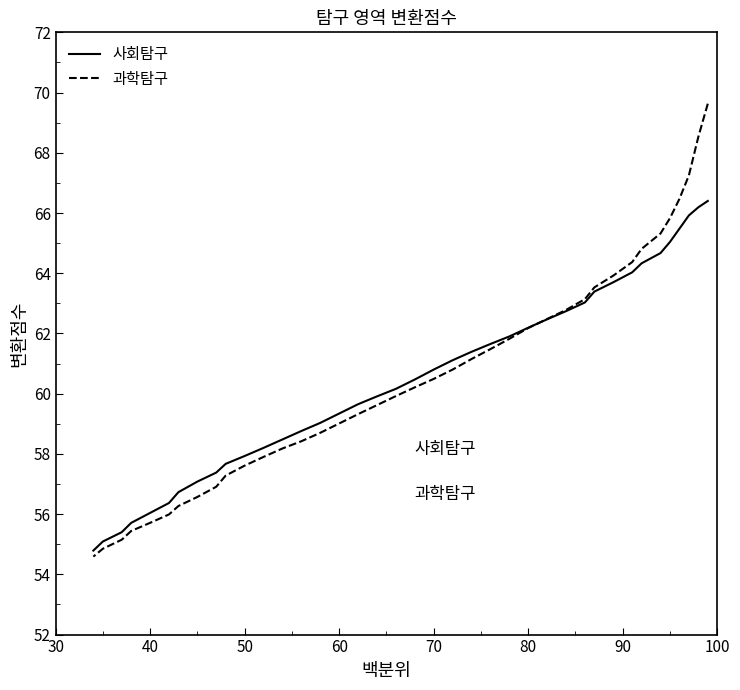

The 과학탐구 series shows 97.1 at 16. True or false?

False